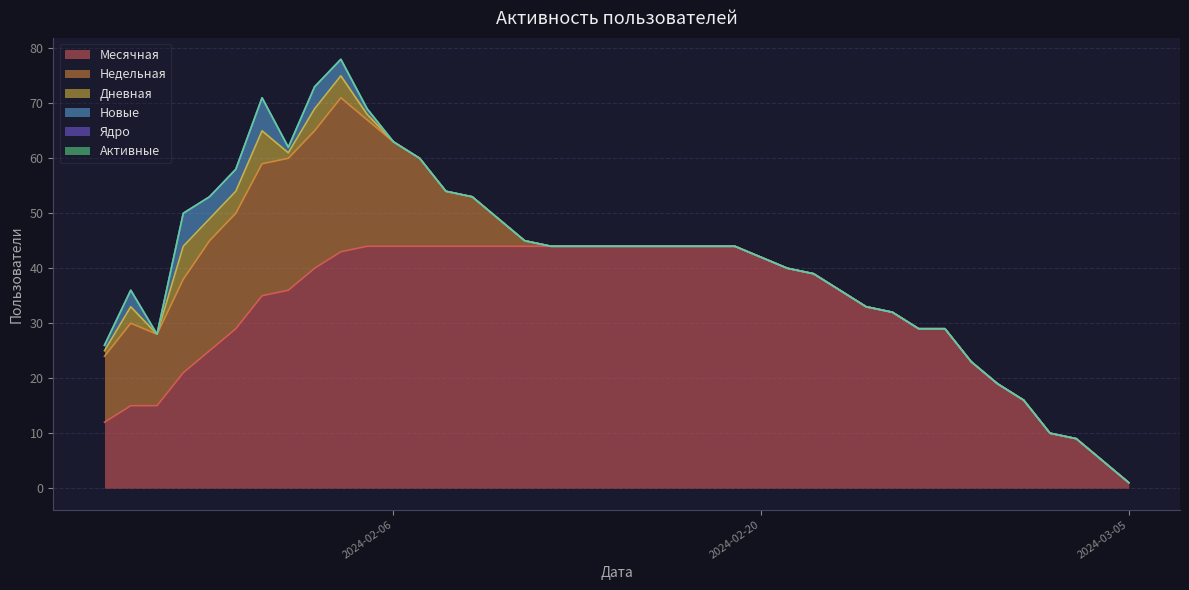

Does the chart have visible grid lines?

Yes